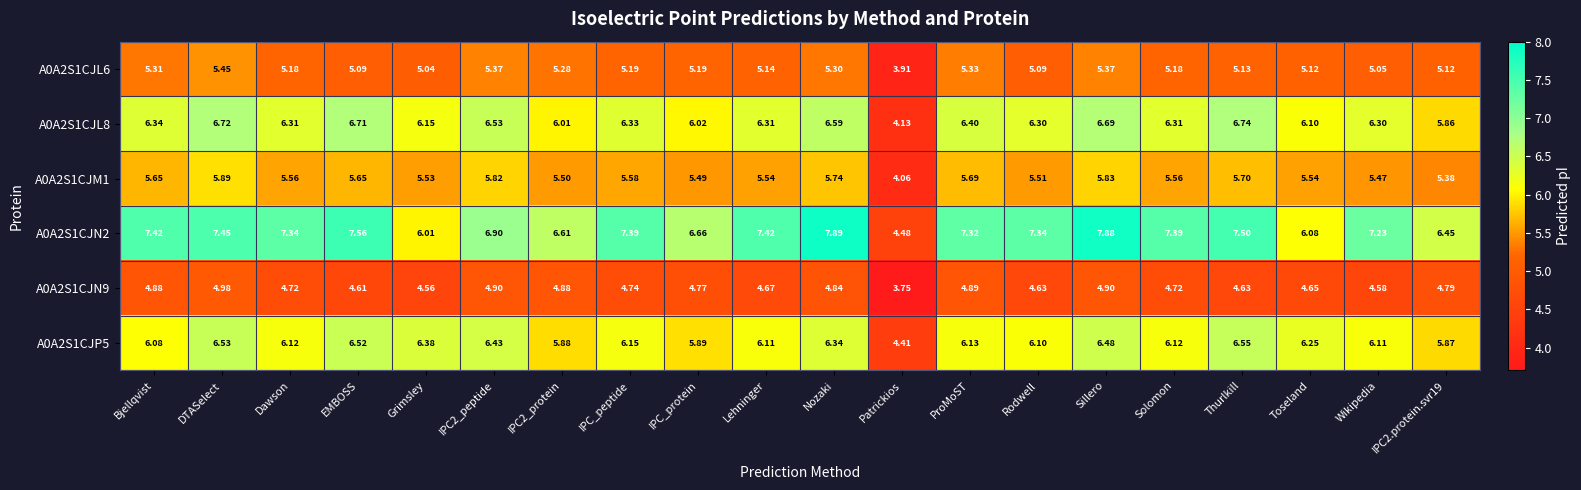

At which category is the sum across all series the highest?

Sillero